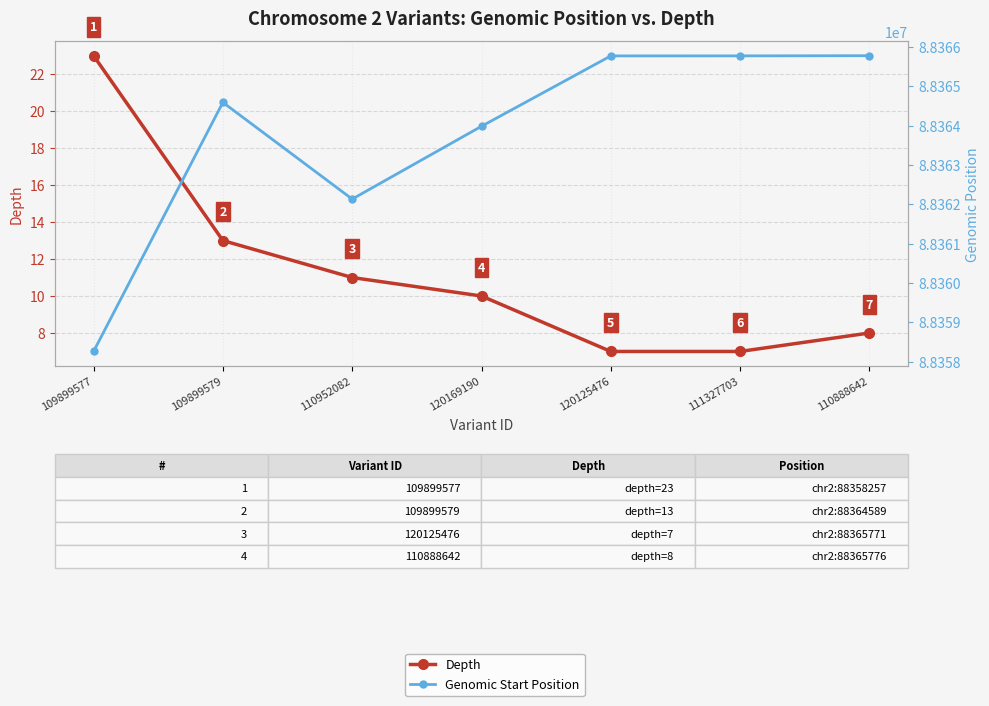

True or false: Depth has more than 2 interior local peaks.

False